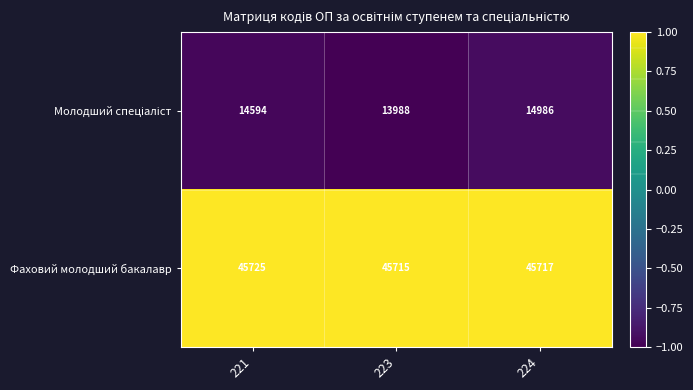

What is the approximate value of Фаховий молодший бакалавр at 223, to the nearest 10?

45720